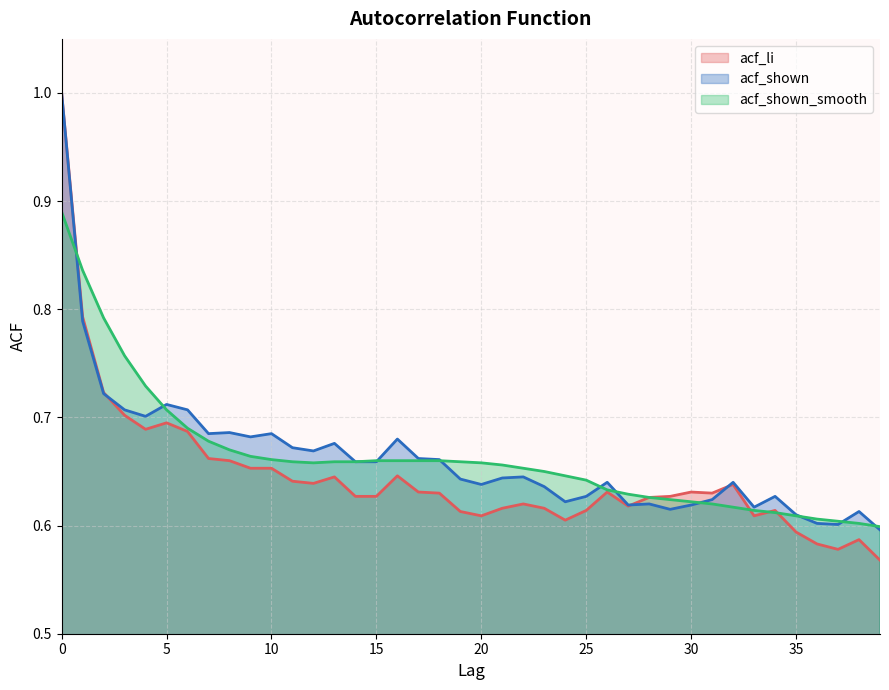

Which has a higher value, 35 or 9?

9